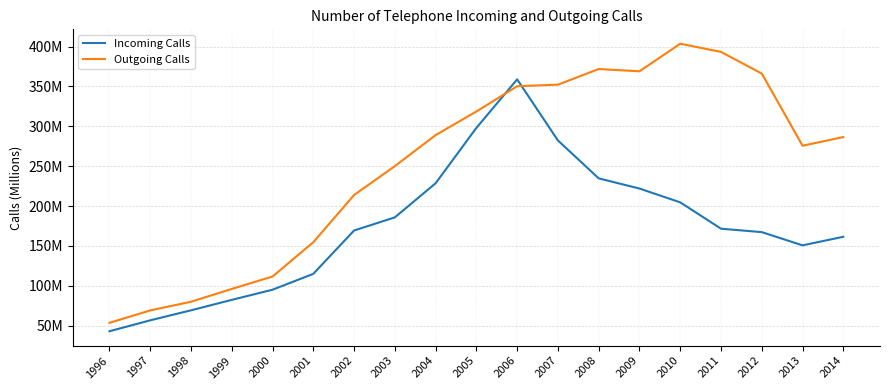

True or false: Outgoing Calls and Incoming Calls cross at least once.

True